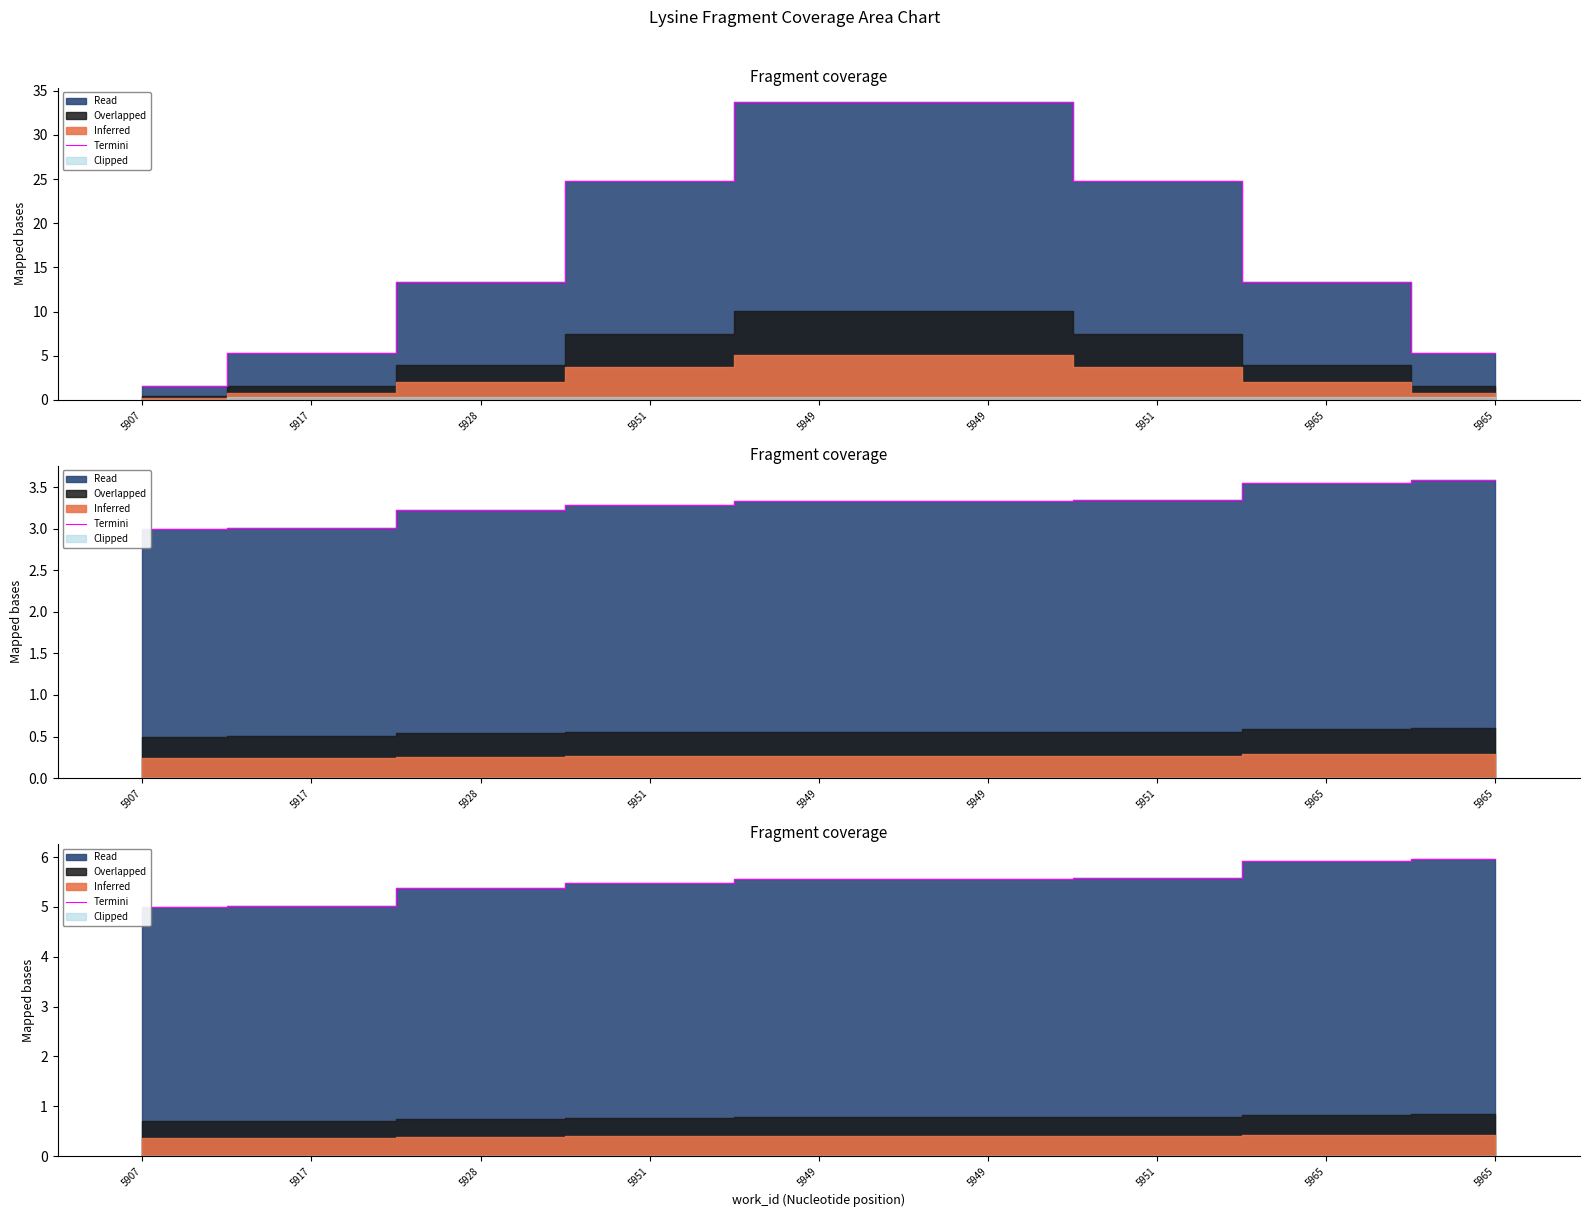

Where is the data nearest to the value 5?

5907